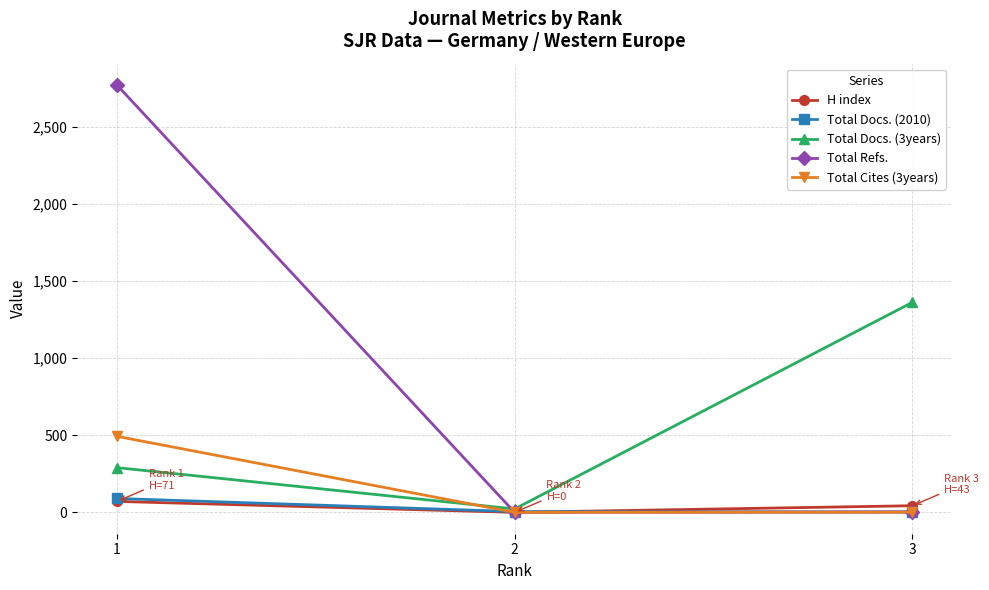

Between 2 and 3, which series saw the biggest shift?

Total Docs. (3years)